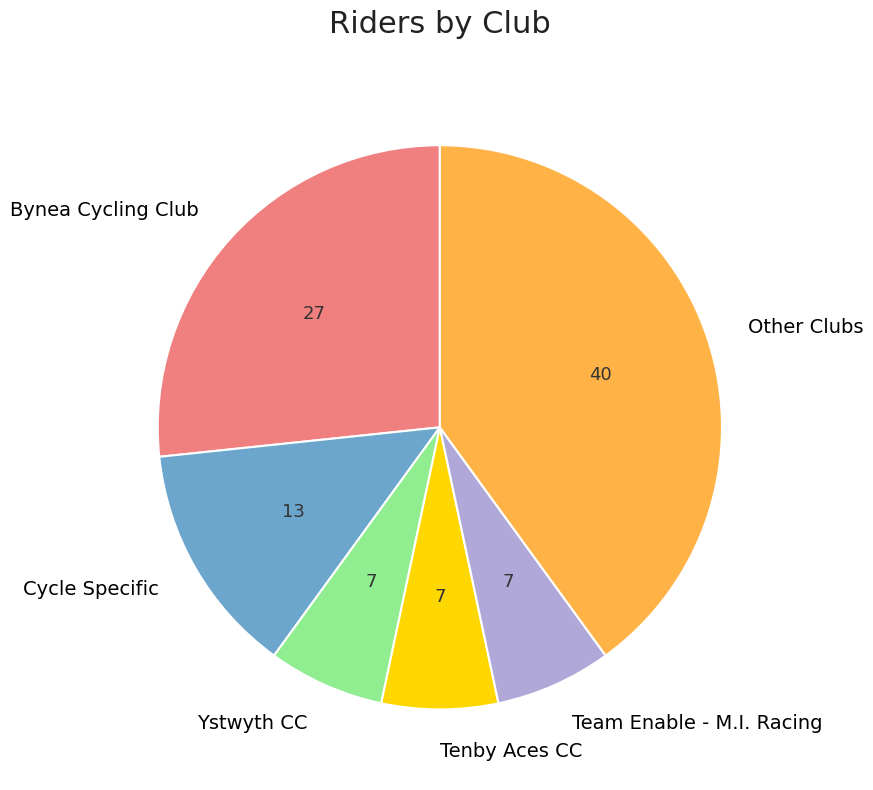

What is the largest slice in the pie chart?

Other Clubs